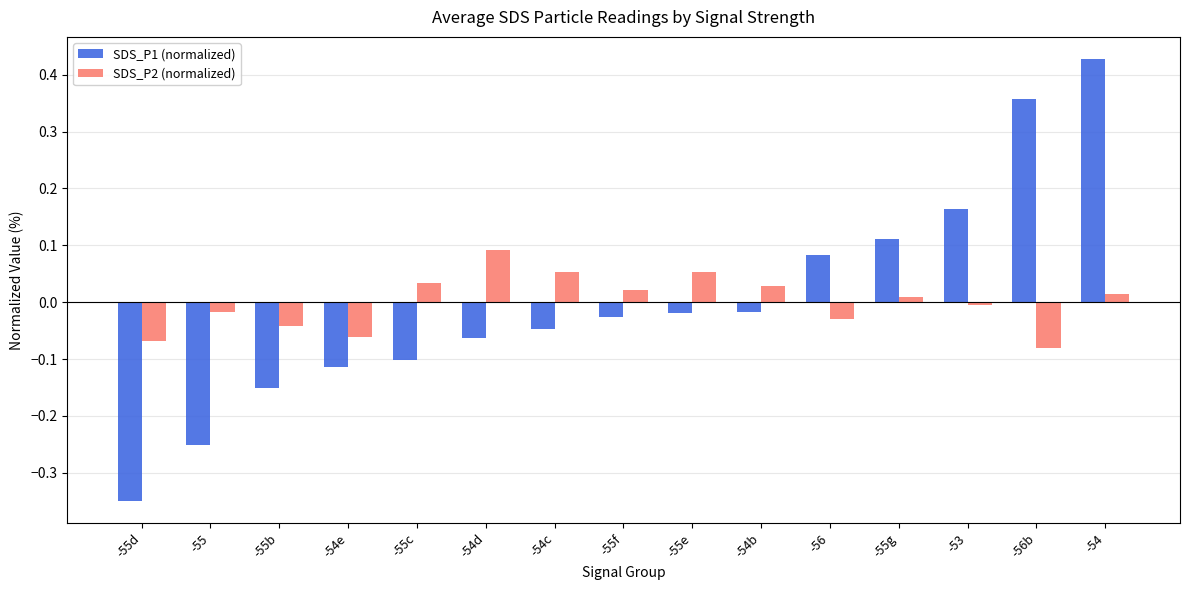

What is the difference between the maximum and minimum values in the SDS_P1 (normalized) series?

0.8